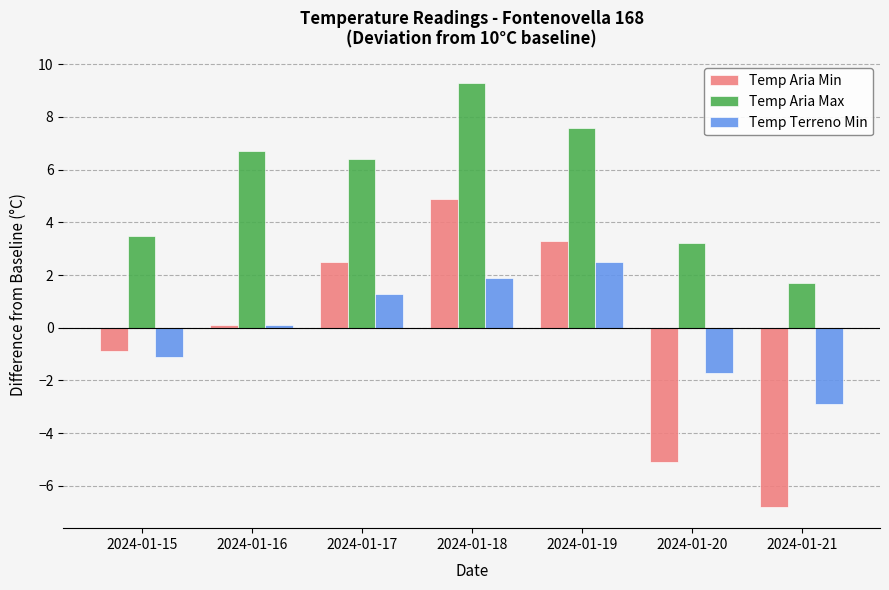

Which series has the largest total across all categories?

Temp Aria Max